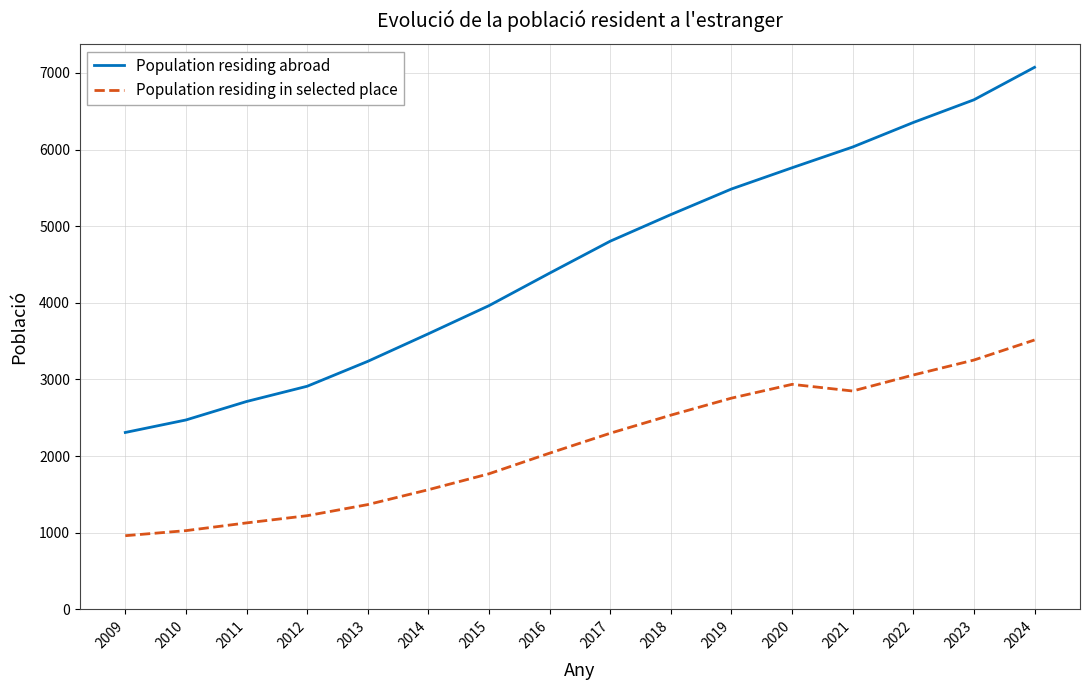

Is this an area chart (filled region under the line)?

No